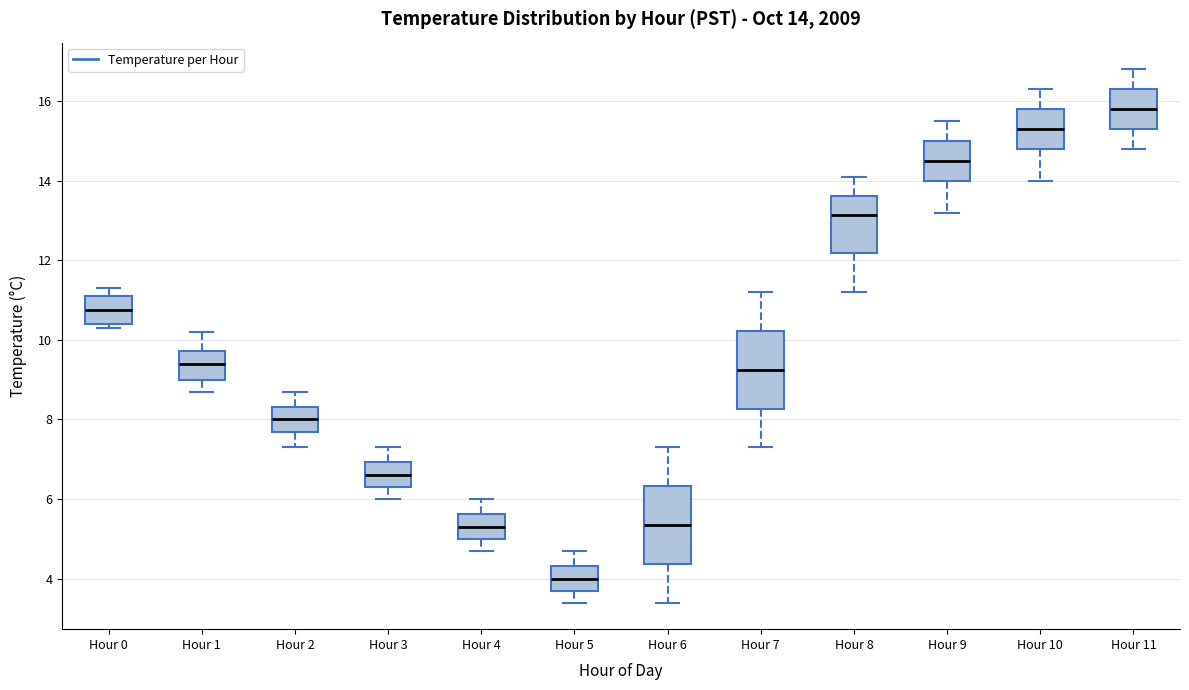

Which box's median line is the lowest?

Hour 5